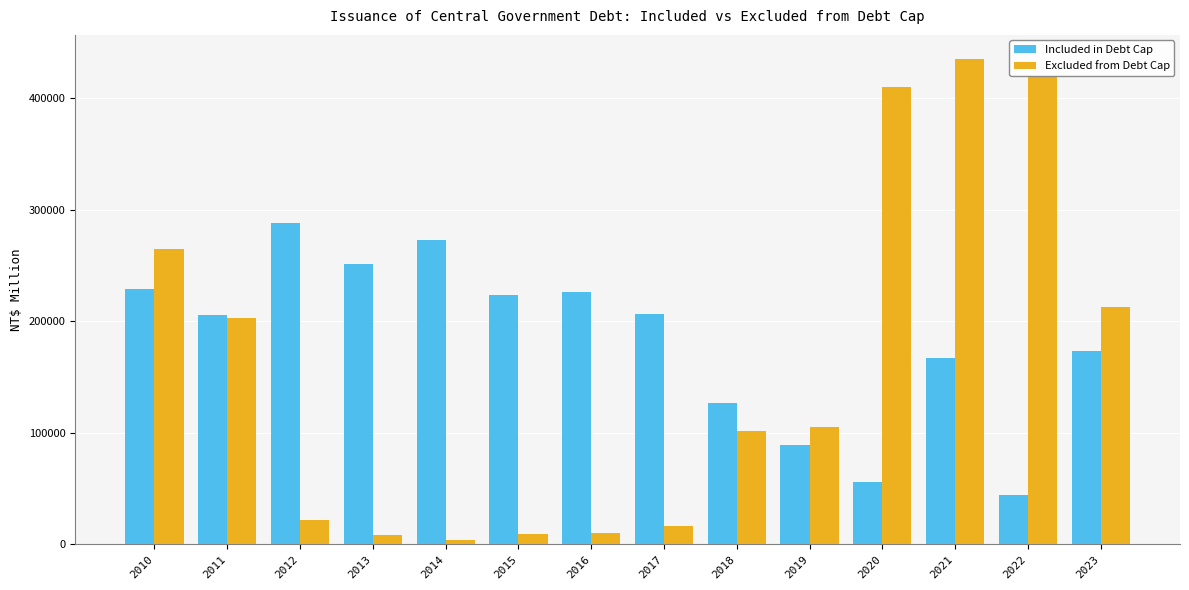

At which category is the sum across all series the highest?

2021